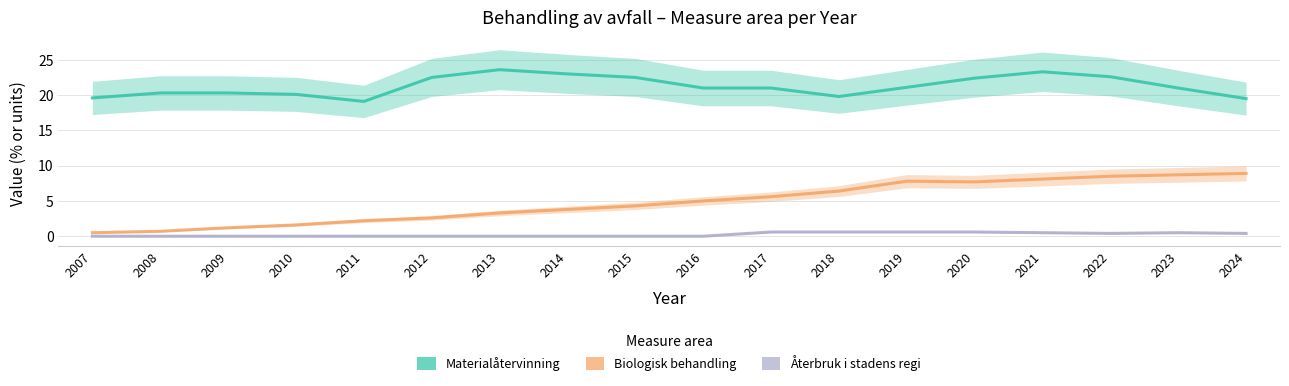

Reading right to left, list all the values displayed in this chart.

Materialåtervinning: 2024=19.5	2023=21.0	2022=22.6	2021=23.3	2020=22.4	2019=21.1	2018=19.8	2017=21.0	2016=21.0	2015=22.5	2014=23.0	2013=23.6	2012=22.5	2011=19.1	2010=20.1	2009=20.3	2008=20.3	2007=19.6
Biologisk behandling: 2024=8.9	2023=8.7	2022=8.5	2021=8.1	2020=7.7	2019=7.8	2018=6.4	2017=5.6	2016=5.0	2015=4.3	2014=3.8	2013=3.3	2012=2.6	2011=2.2	2010=1.6	2009=1.2	2008=0.7	2007=0.5
Återbruk i stadens regi: 2024=0.4	2023=0.5	2022=0.4	2021=0.5	2020=0.6	2019=0.6	2018=0.6	2017=0.6	2016=0.0	2015=0.0	2014=0.0	2013=0.0	2012=0.0	2011=0.0	2010=0.0	2009=0.0	2008=0.0	2007=0.0